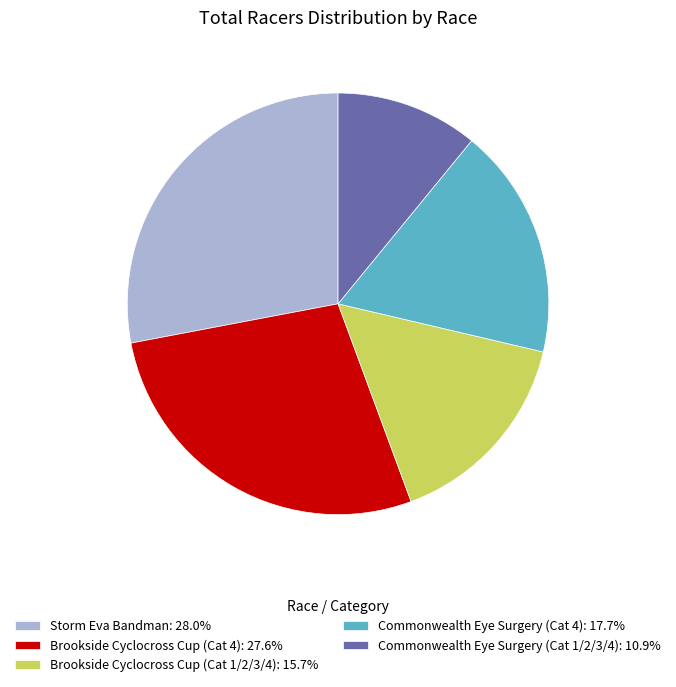

Is Commonwealth Eye Surgery (Cat 4) the majority of the pie?

No